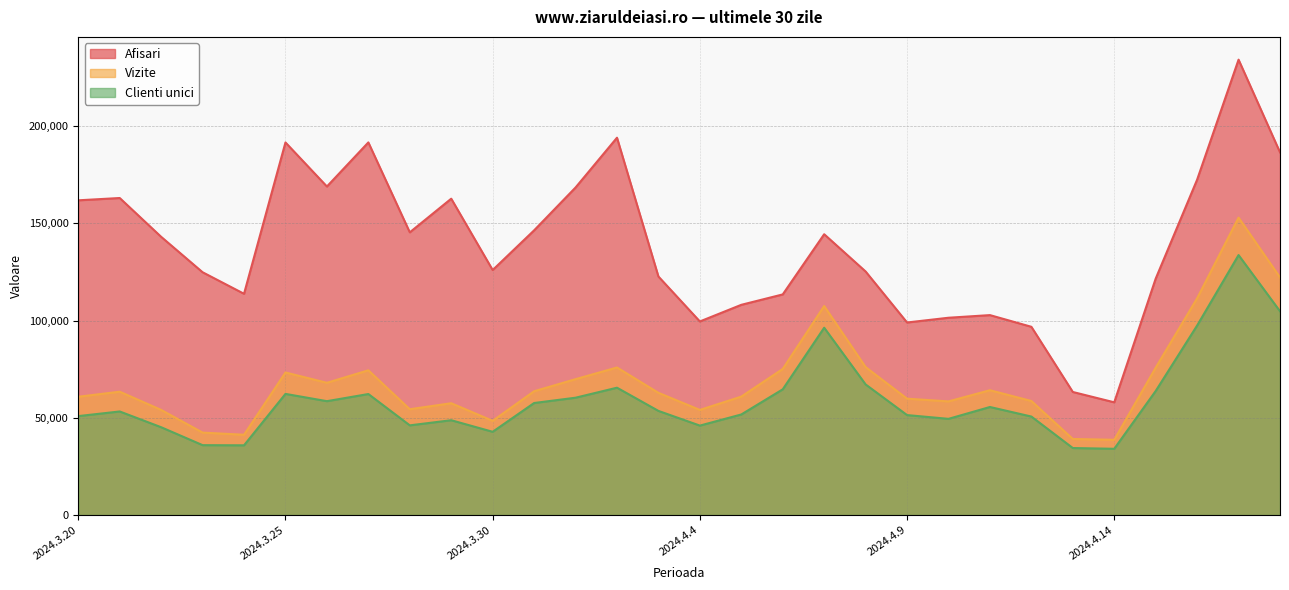

At which category is the sum across all series the highest?

2024.4.17